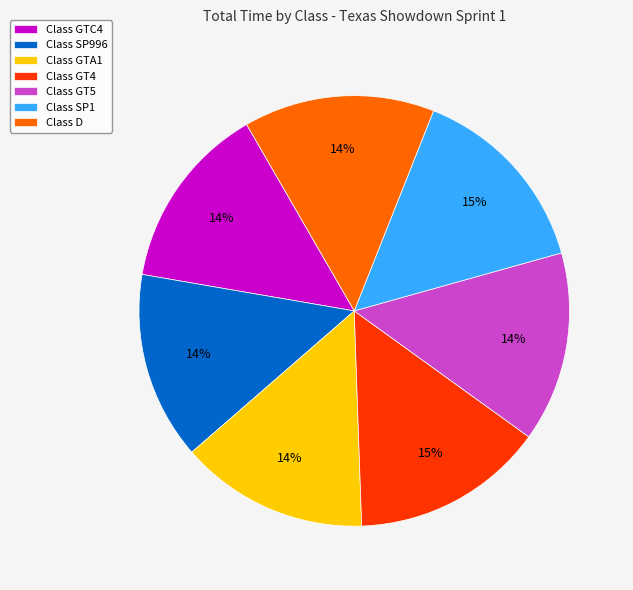

To the nearest percent, what is the average slice percentage?

14%